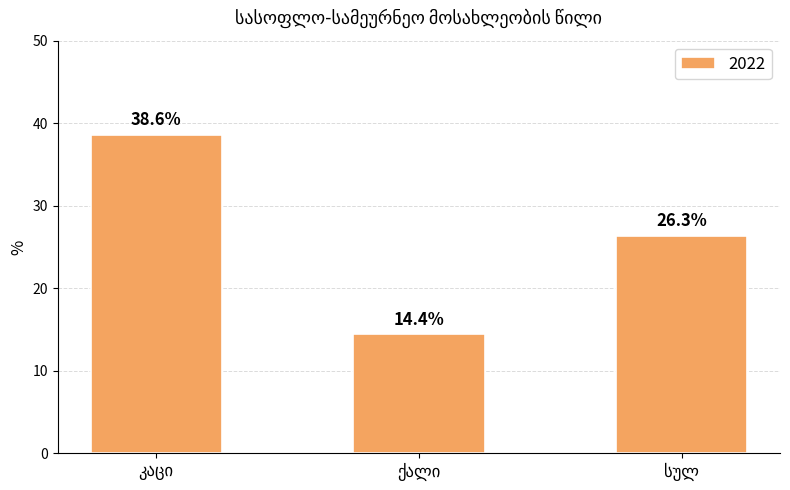

What is the greatest value displayed?

38.6